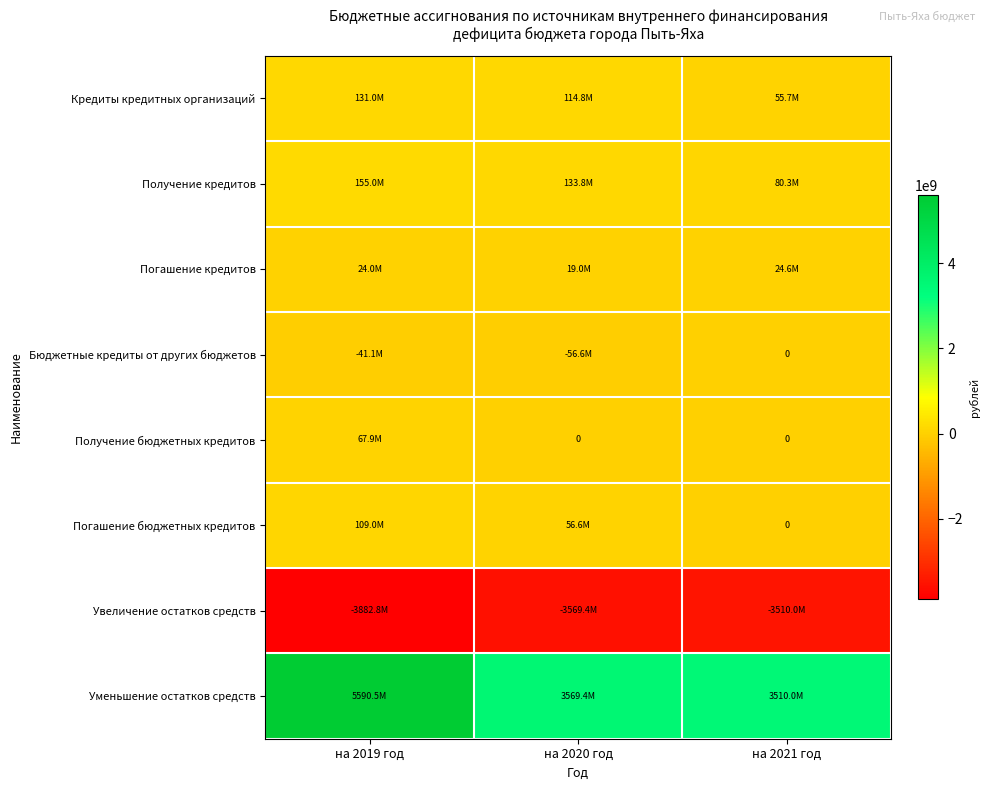

What is the difference between the highest and lowest values at на 2021 год?

7020030800